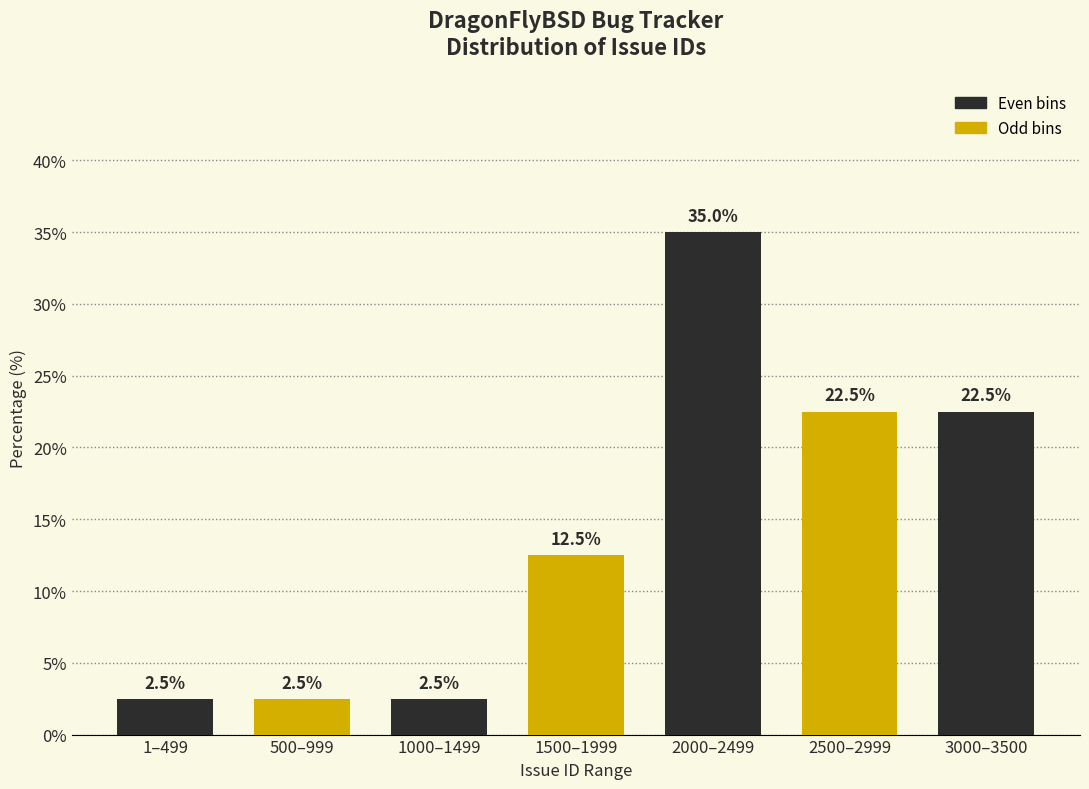

Reading left to right, list all the values displayed in this chart.

2.5	2.5	2.5	12.5	35.0	22.5	22.5